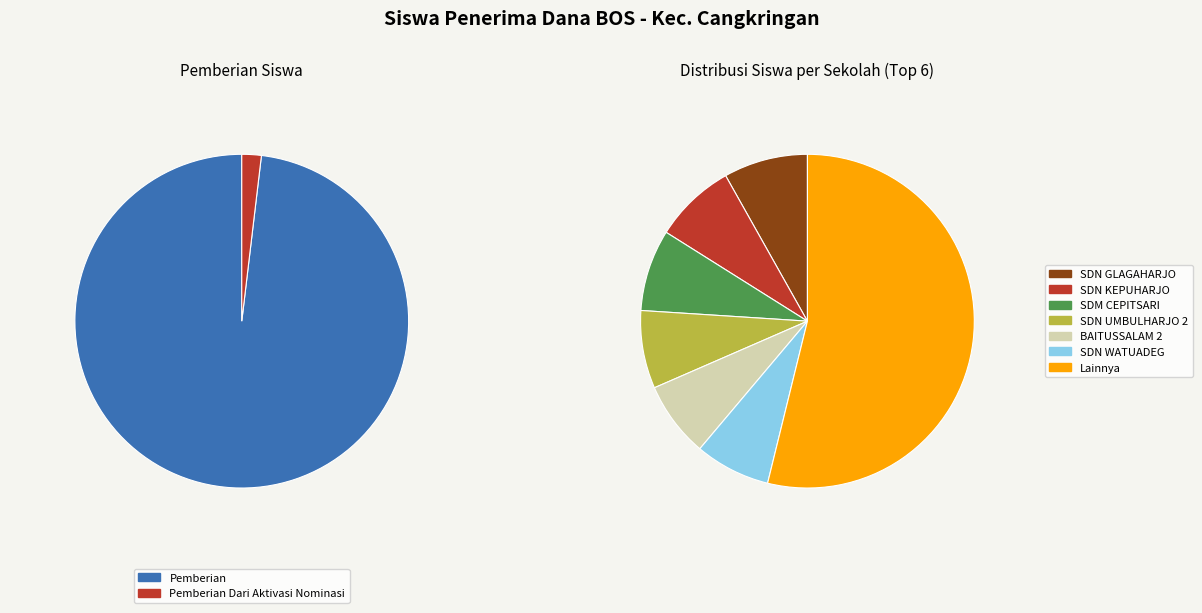

Which series has the largest range (max minus min)?

Pemberian